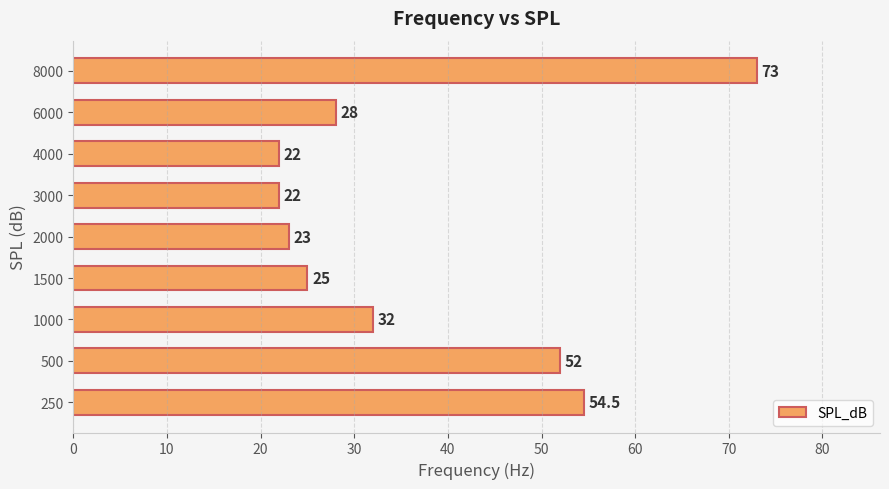

Are the bars horizontal?

Yes